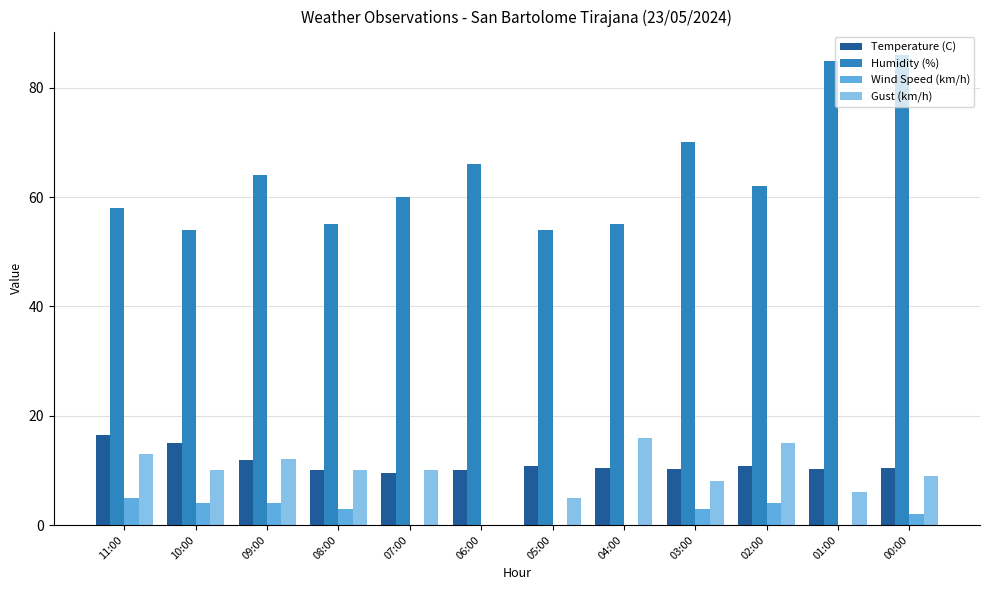

The value of Wind Speed (km/h) at 09:00 is 4.0. True or false?

True